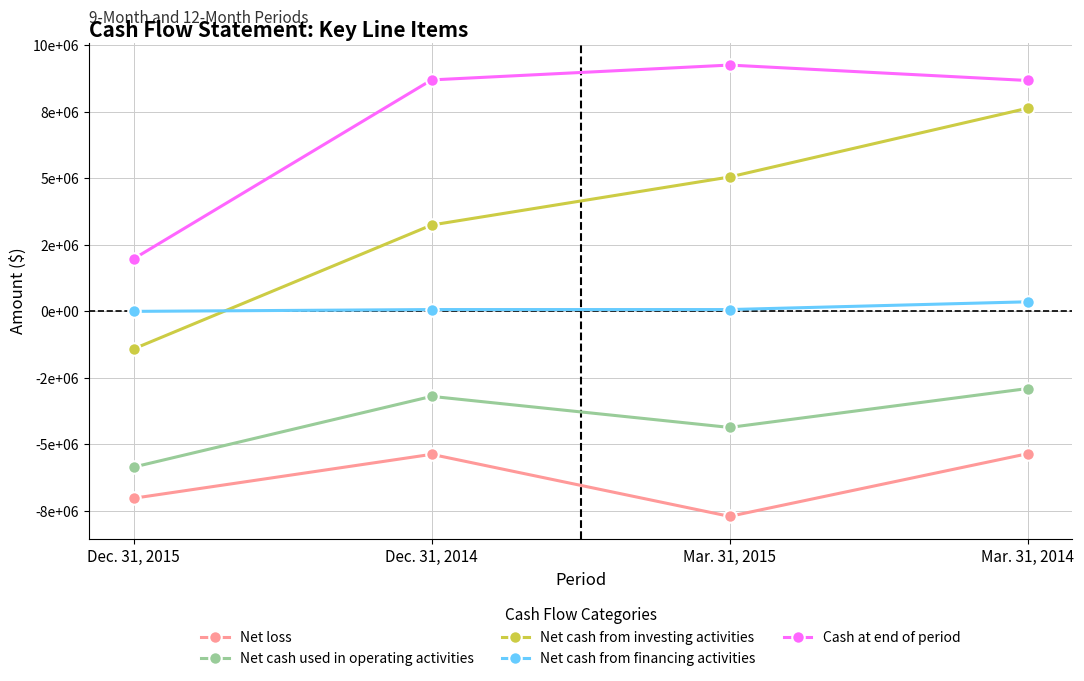

Is it true that Net cash from financing activities equals -127596 at Dec. 31, 2015?

False